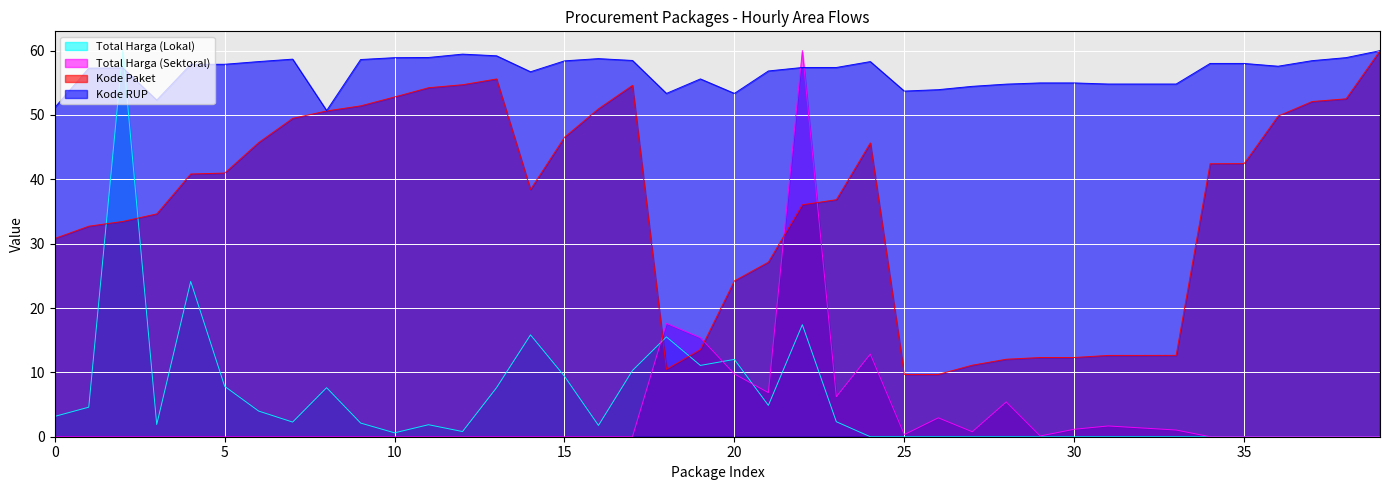

What is the sum of all Kode RUP values?

2263.4